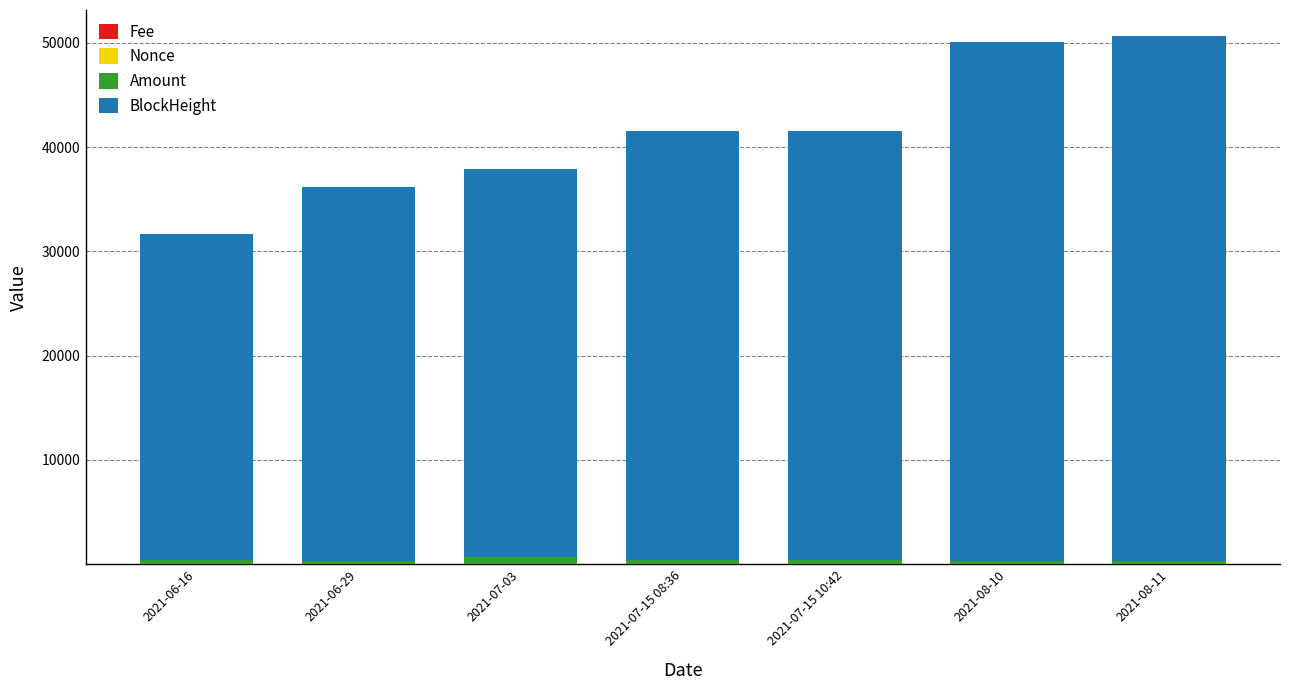

Count the number of categories in the chart.

7